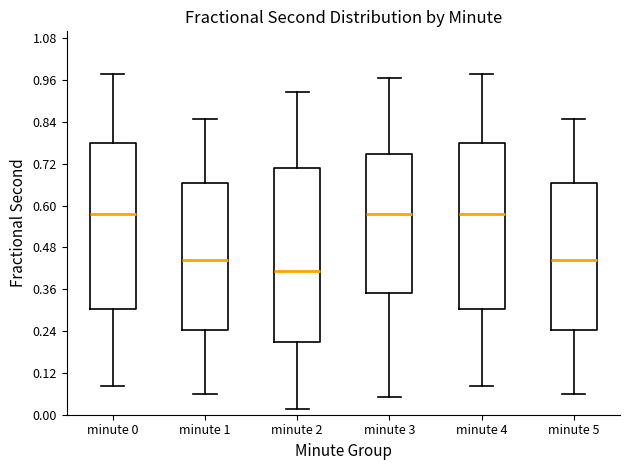

Where is the upper edge of the box for minute 3 on the y-axis? The values are not printed on the chart, so give them approximately, as read against the axis.

0.74